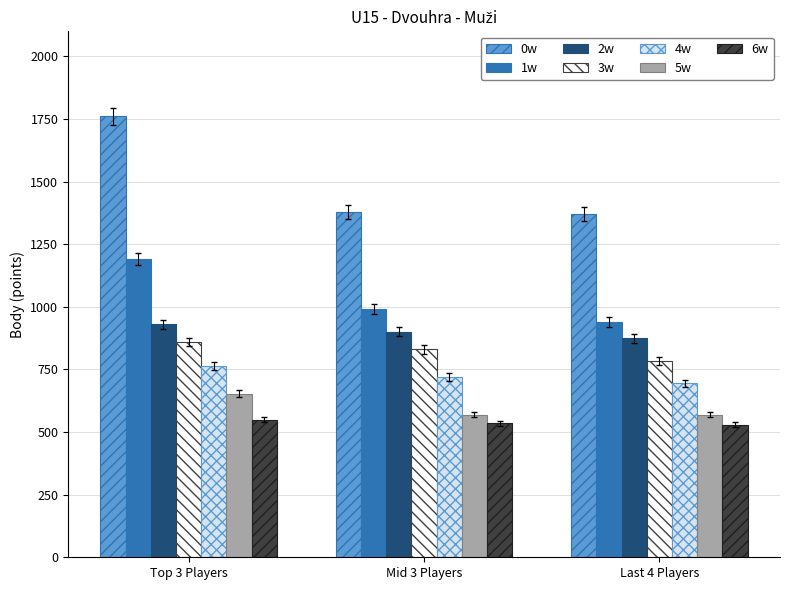

Rank the series by their maximum value, from highest to lowest.

0w, 1w, 2w, 3w, 4w, 5w, 6w